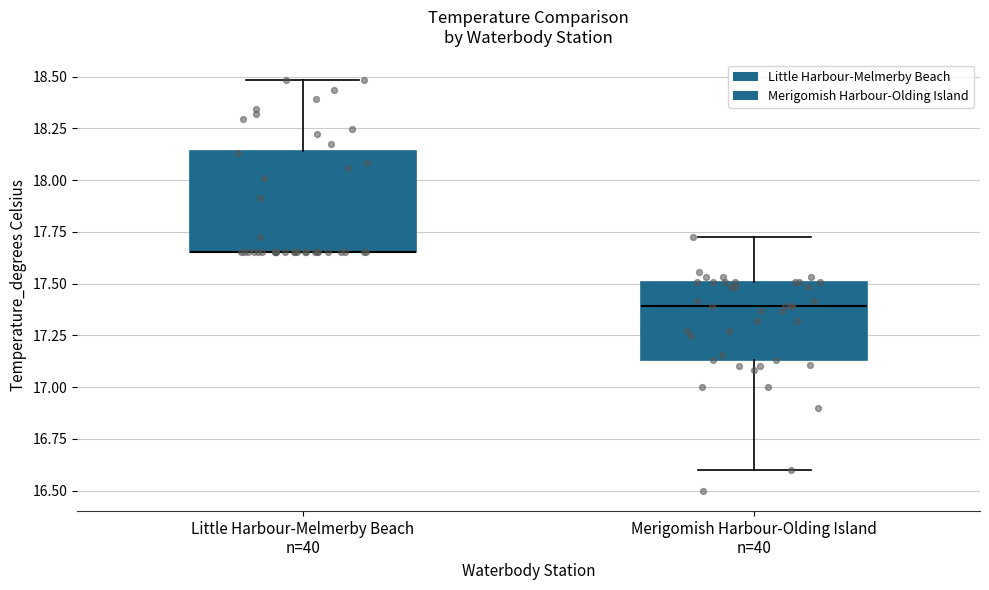

Comparing the boxes themselves (not the whiskers), which one is the tallest?

Little Harbour-Melmerby Beach n=40